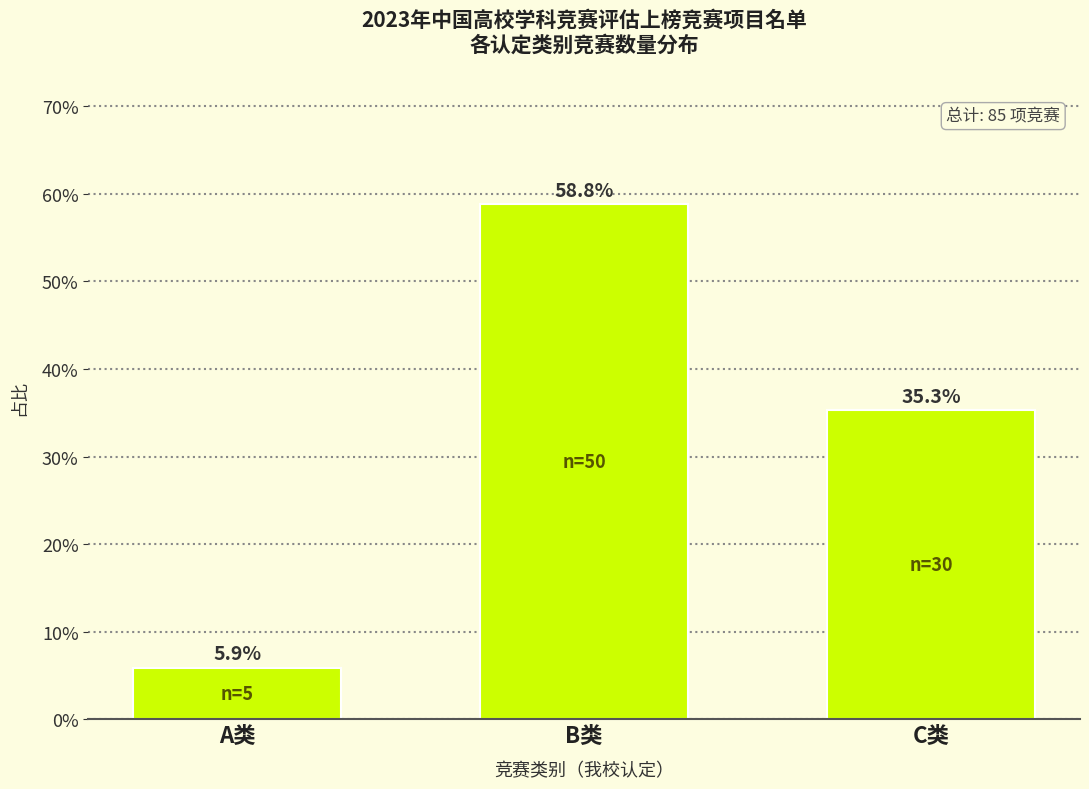

Reading left to right, extract all data points from this chart.

A类=5.9	B类=58.8	C类=35.3